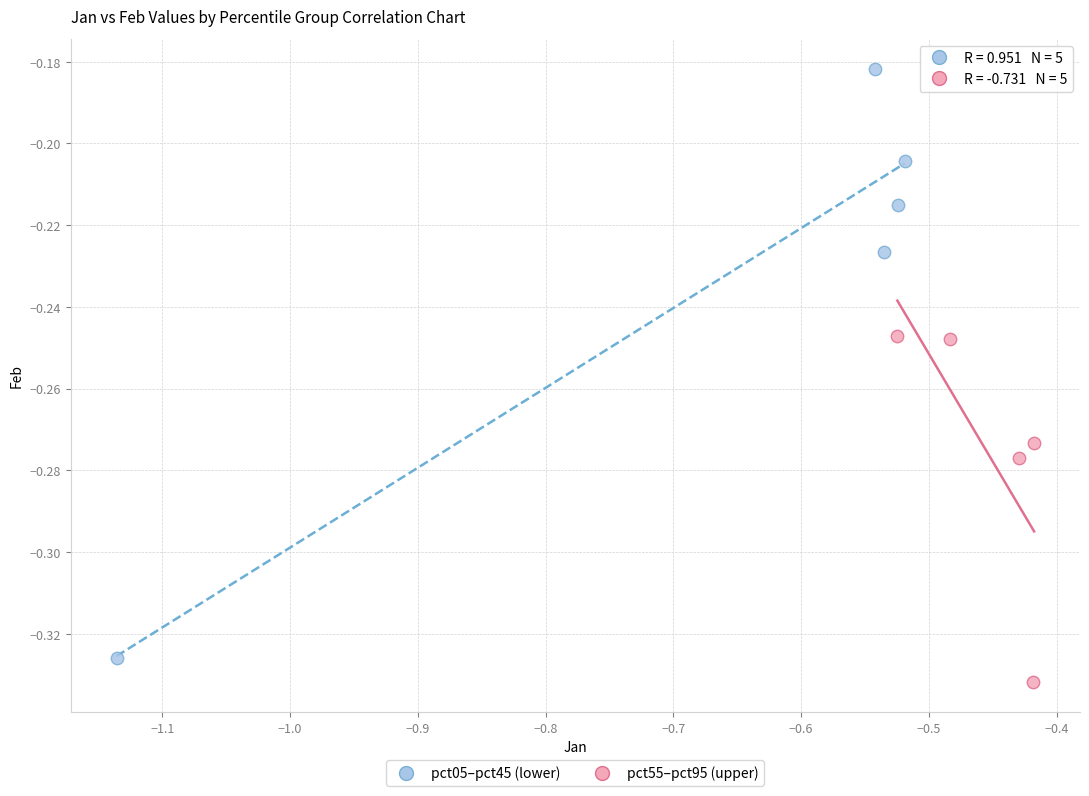

Which series has the widest spread of Y values?

pct05–pct45 (lower)